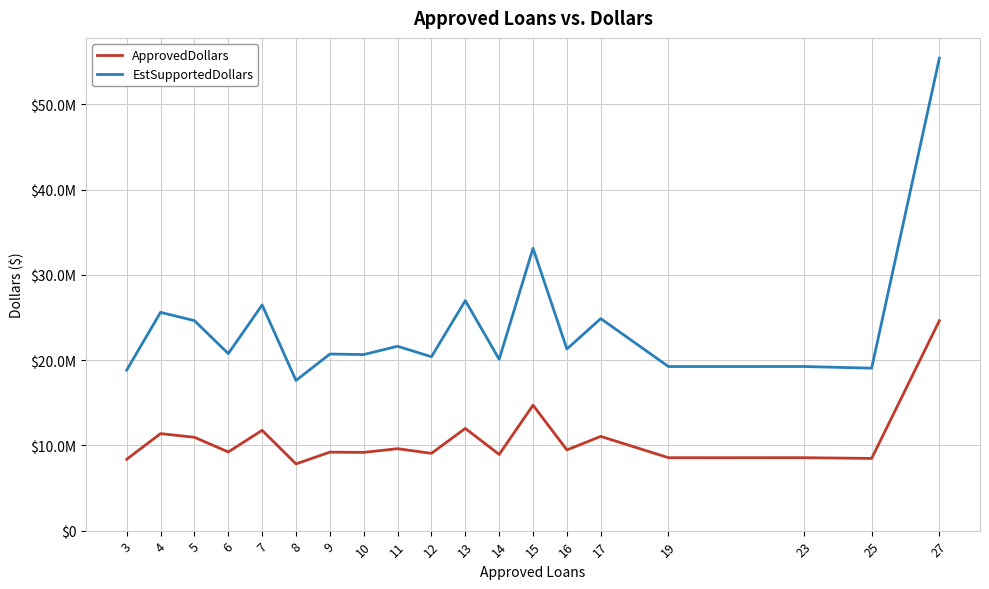

Does the chart display data point markers on the line(s)?

No